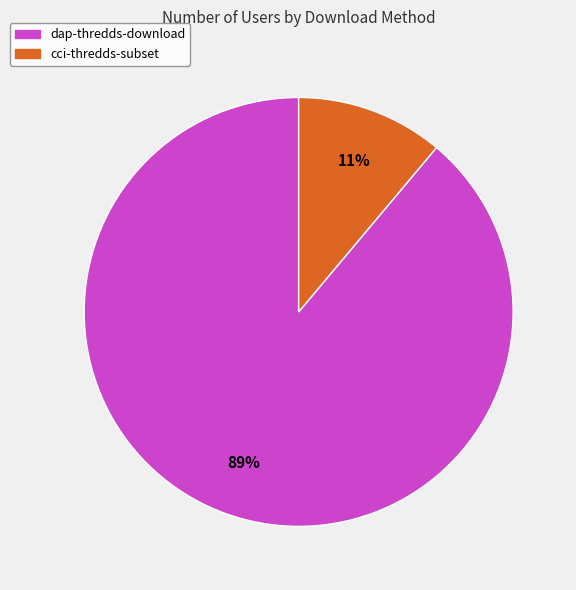

To the nearest percent, what percentage of the pie is cci-thredds-subset?

11%